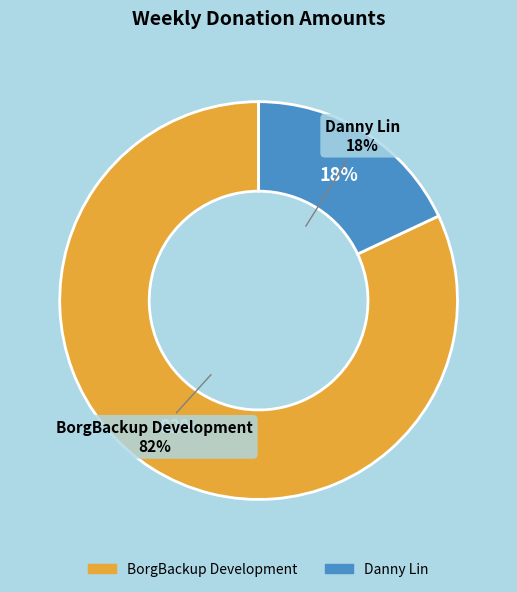

Which category has the smallest portion of the pie?

Danny Lin